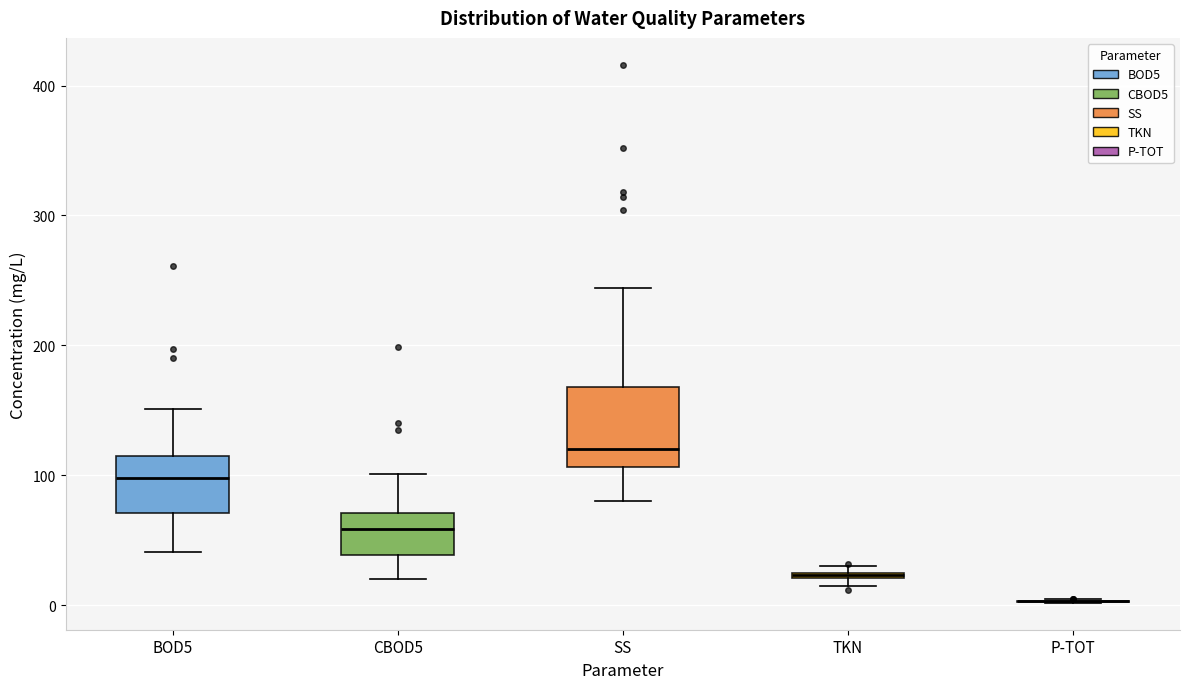

Where does the median line of the box for CBOD5 sit on the y-axis? The values are not printed on the chart, so give them approximately, as read against the axis.

60